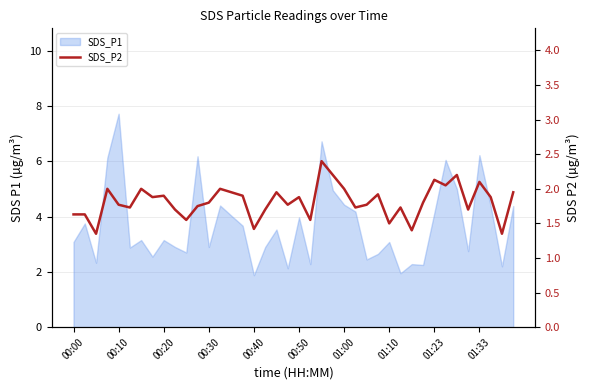

Between 00:20 and 01:23, which is larger?

01:23